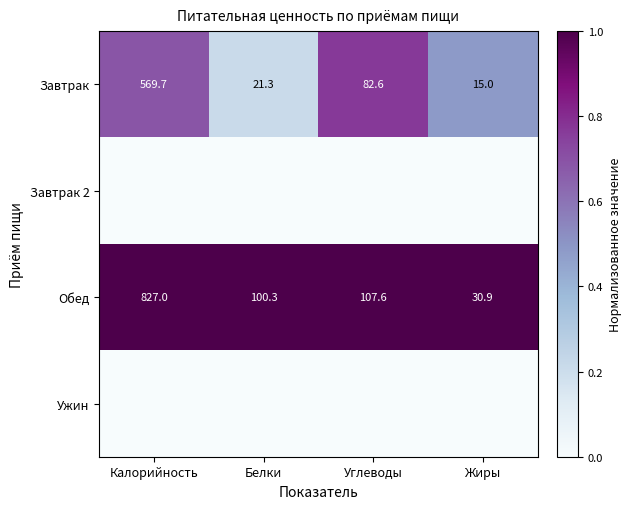

Read the Обед value at Жиры.

30.9